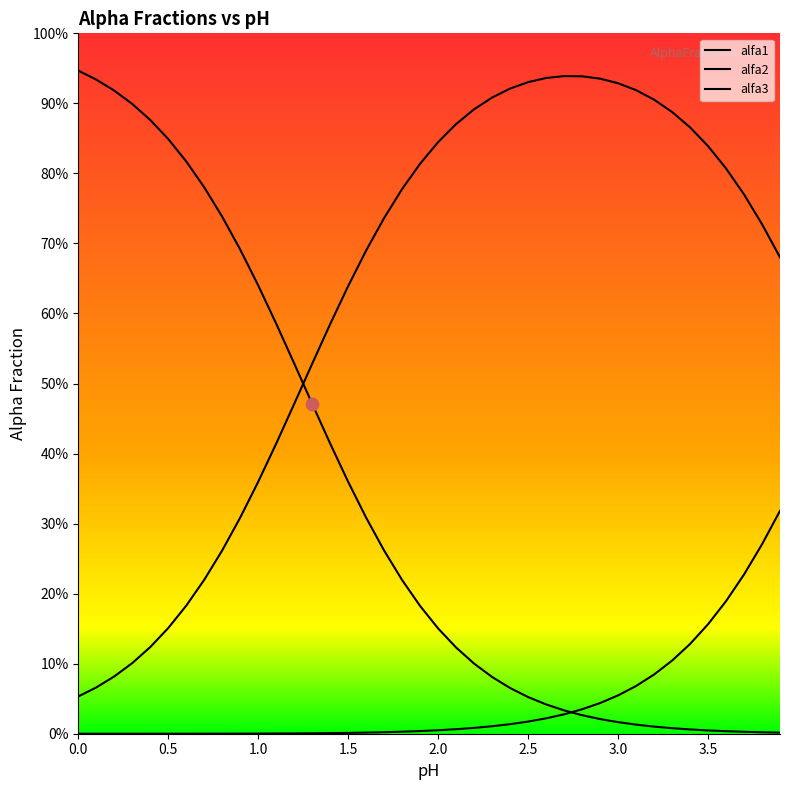

Is the value of alfa1 at 3.2 greater than the value of alfa2 at 1.9?

No